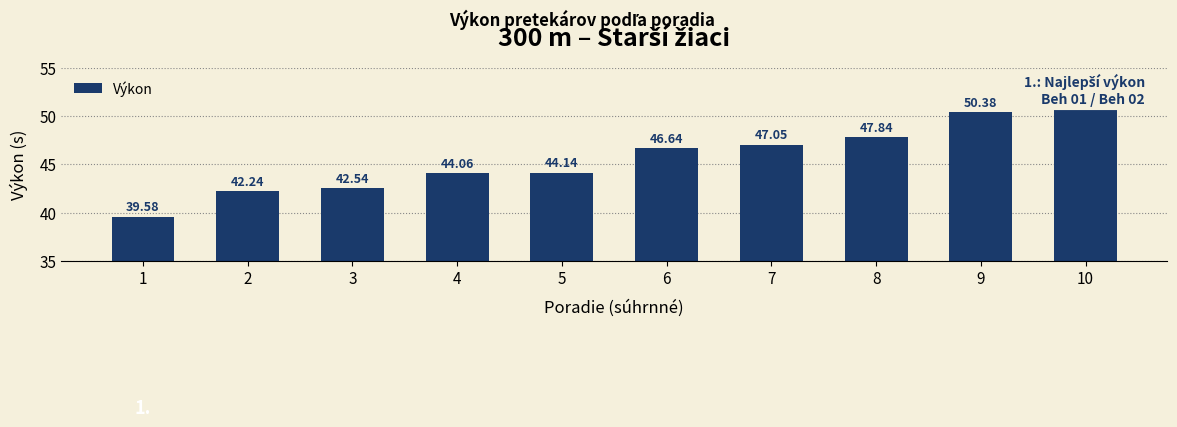

Which label corresponds to the largest value in the chart?

10